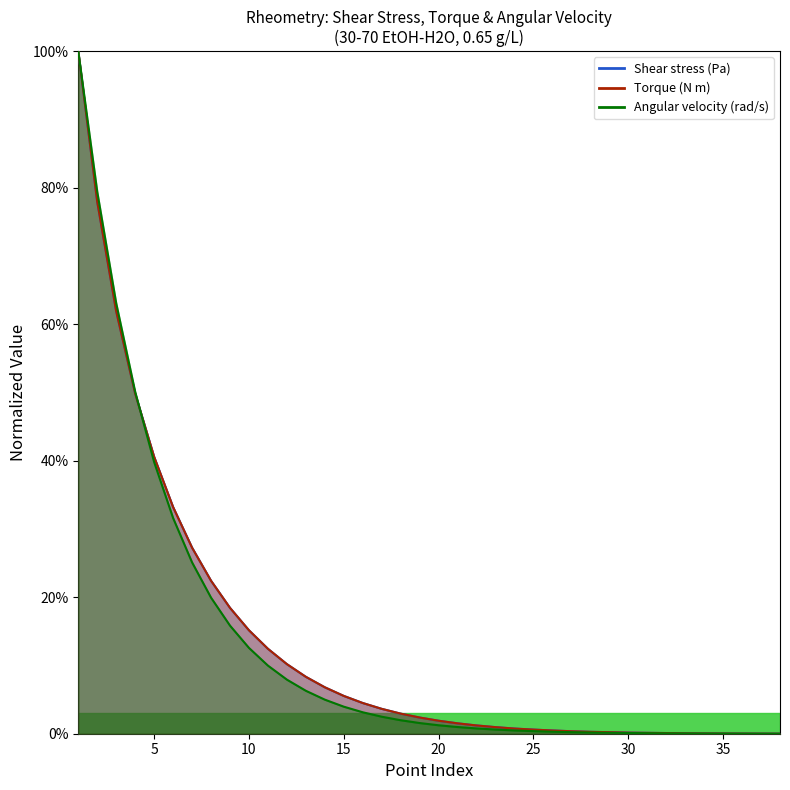

What are all the series names shown in the legend?

Shear stress (Pa), Torque (N m), Angular velocity (rad/s)